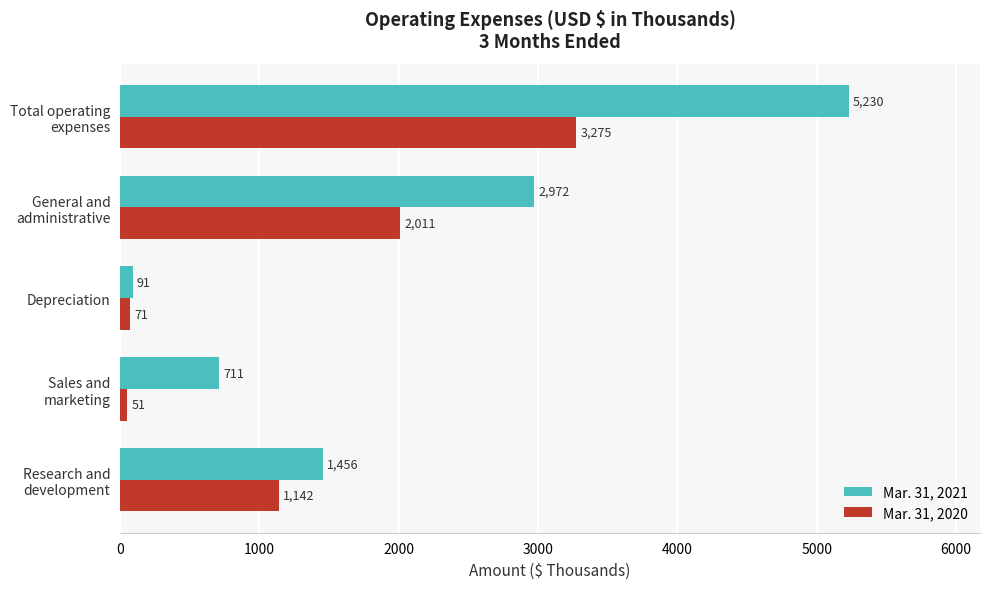

What is the approximate value of Mar. 31, 2021 at Depreciation, to the nearest 100?

100